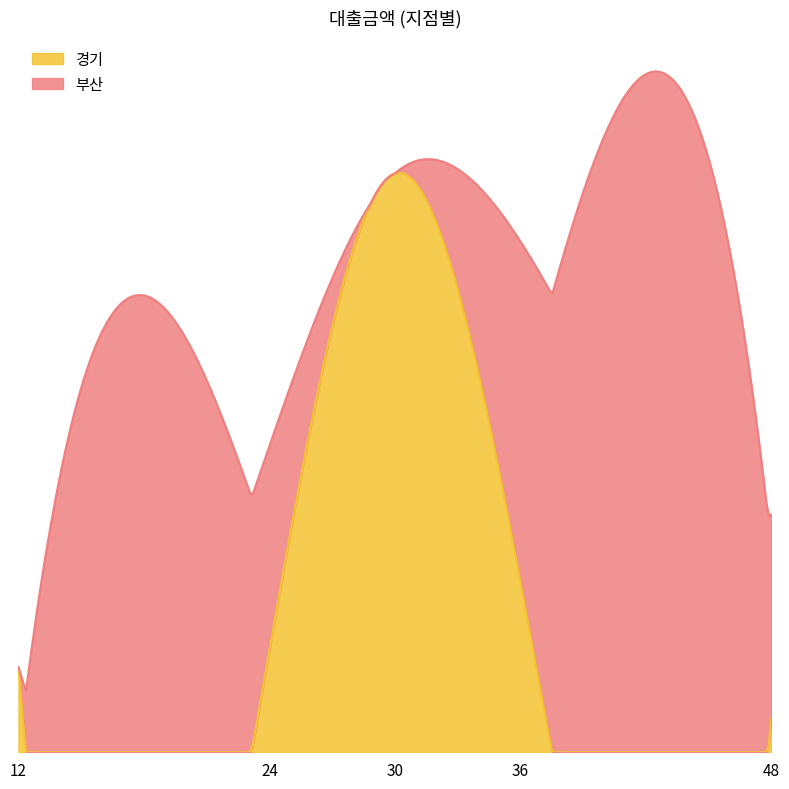

Rank the series at 24 from lowest to highest value.

경기, 부산